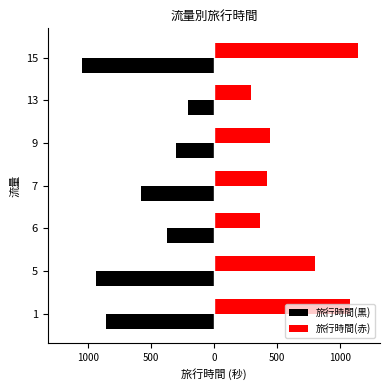

What are all the series names shown in the legend?

旅行時間(黒), 旅行時間(赤)